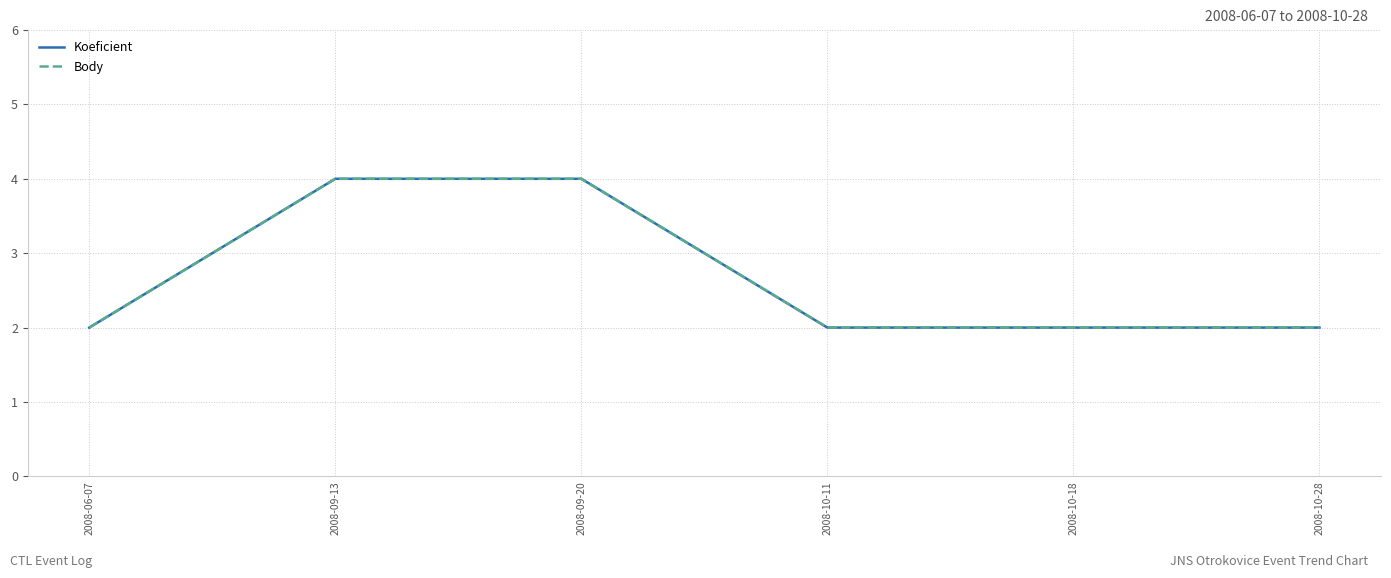

What is the difference between the maximum and second lowest values in the Body series?

2